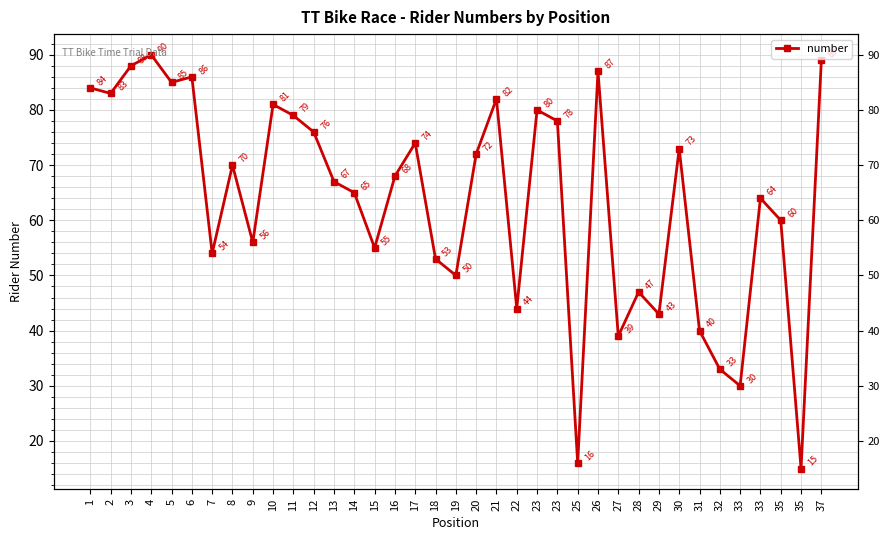

True or false: there are more than 1 points higher than both neighbors.

True